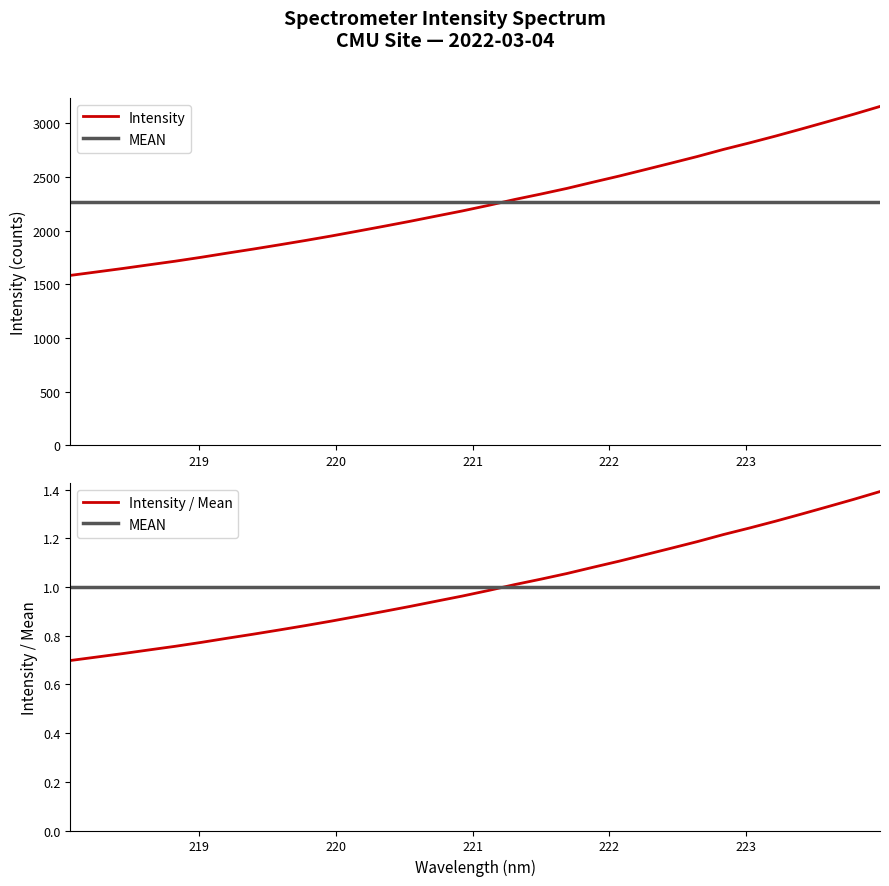

The Intensity / Mean series shows 0.2 at 11. True or false?

False